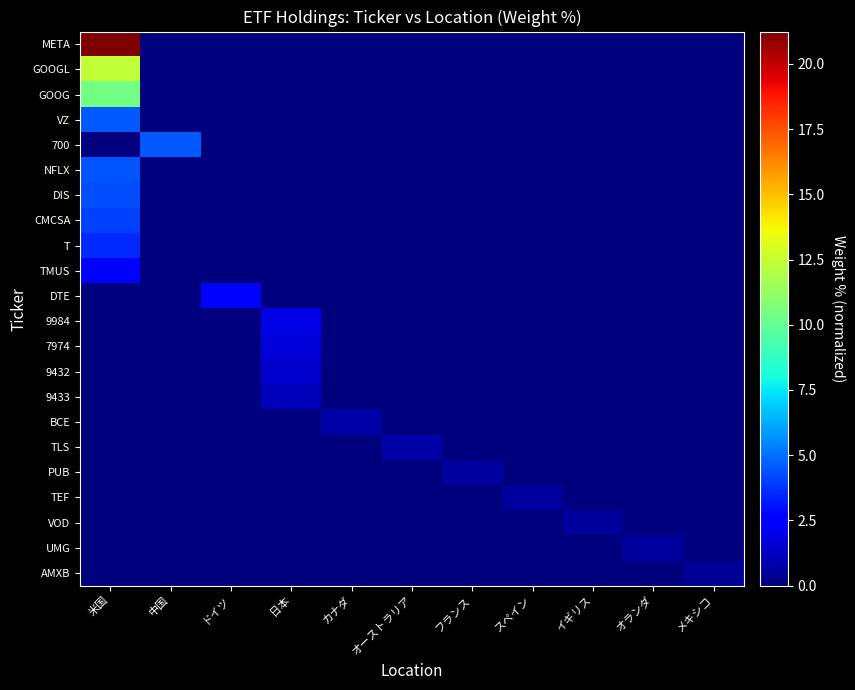

Reading right to left, what are all the values shown in this chart?

META: メキシコ=0.0	オランダ=0.0	イギリス=0.0	スペイン=0.0	フランス=0.0	オーストラリア=0.0	カナダ=0.0	日本=0.0	ドイツ=0.0	中国=0.0	米国=21.2
GOOGL: メキシコ=0.0	オランダ=0.0	イギリス=0.0	スペイン=0.0	フランス=0.0	オーストラリア=0.0	カナダ=0.0	日本=0.0	ドイツ=0.0	中国=0.0	米国=12.4
GOOG: メキシコ=0.0	オランダ=0.0	イギリス=0.0	スペイン=0.0	フランス=0.0	オーストラリア=0.0	カナダ=0.0	日本=0.0	ドイツ=0.0	中国=0.0	米国=10.4
VZ: メキシコ=0.0	オランダ=0.0	イギリス=0.0	スペイン=0.0	フランス=0.0	オーストラリア=0.0	カナダ=0.0	日本=0.0	ドイツ=0.0	中国=0.0	米国=4.5
700: メキシコ=0.0	オランダ=0.0	イギリス=0.0	スペイン=0.0	フランス=0.0	オーストラリア=0.0	カナダ=0.0	日本=0.0	ドイツ=0.0	中国=4.5	米国=0.0
NFLX: メキシコ=0.0	オランダ=0.0	イギリス=0.0	スペイン=0.0	フランス=0.0	オーストラリア=0.0	カナダ=0.0	日本=0.0	ドイツ=0.0	中国=0.0	米国=4.5
DIS: メキシコ=0.0	オランダ=0.0	イギリス=0.0	スペイン=0.0	フランス=0.0	オーストラリア=0.0	カナダ=0.0	日本=0.0	ドイツ=0.0	中国=0.0	米国=4.3
CMCSA: メキシコ=0.0	オランダ=0.0	イギリス=0.0	スペイン=0.0	フランス=0.0	オーストラリア=0.0	カナダ=0.0	日本=0.0	ドイツ=0.0	中国=0.0	米国=4.0
T: メキシコ=0.0	オランダ=0.0	イギリス=0.0	スペイン=0.0	フランス=0.0	オーストラリア=0.0	カナダ=0.0	日本=0.0	ドイツ=0.0	中国=0.0	米国=3.5
TMUS: メキシコ=0.0	オランダ=0.0	イギリス=0.0	スペイン=0.0	フランス=0.0	オーストラリア=0.0	カナダ=0.0	日本=0.0	ドイツ=0.0	中国=0.0	米国=2.5
DTE: メキシコ=0.0	オランダ=0.0	イギリス=0.0	スペイン=0.0	フランス=0.0	オーストラリア=0.0	カナダ=0.0	日本=0.0	ドイツ=2.3	中国=0.0	米国=0.0
9984: メキシコ=0.0	オランダ=0.0	イギリス=0.0	スペイン=0.0	フランス=0.0	オーストラリア=0.0	カナダ=0.0	日本=1.9	ドイツ=0.0	中国=0.0	米国=0.0
7974: メキシコ=0.0	オランダ=0.0	イギリス=0.0	スペイン=0.0	フランス=0.0	オーストラリア=0.0	カナダ=0.0	日本=1.7	ドイツ=0.0	中国=0.0	米国=0.0
9432: メキシコ=0.0	オランダ=0.0	イギリス=0.0	スペイン=0.0	フランス=0.0	オーストラリア=0.0	カナダ=0.0	日本=1.5	ドイツ=0.0	中国=0.0	米国=0.0
9433: メキシコ=0.0	オランダ=0.0	イギリス=0.0	スペイン=0.0	フランス=0.0	オーストラリア=0.0	カナダ=0.0	日本=1.1	ドイツ=0.0	中国=0.0	米国=0.0
BCE: メキシコ=0.0	オランダ=0.0	イギリス=0.0	スペイン=0.0	フランス=0.0	オーストラリア=0.0	カナダ=0.8	日本=0.0	ドイツ=0.0	中国=0.0	米国=0.0
TLS: メキシコ=0.0	オランダ=0.0	イギリス=0.0	スペイン=0.0	フランス=0.0	オーストラリア=0.8	カナダ=0.0	日本=0.0	ドイツ=0.0	中国=0.0	米国=0.0
PUB: メキシコ=0.0	オランダ=0.0	イギリス=0.0	スペイン=0.0	フランス=0.7	オーストラリア=0.0	カナダ=0.0	日本=0.0	ドイツ=0.0	中国=0.0	米国=0.0
TEF: メキシコ=0.0	オランダ=0.0	イギリス=0.0	スペイン=0.6	フランス=0.0	オーストラリア=0.0	カナダ=0.0	日本=0.0	ドイツ=0.0	中国=0.0	米国=0.0
VOD: メキシコ=0.0	オランダ=0.0	イギリス=0.5	スペイン=0.0	フランス=0.0	オーストラリア=0.0	カナダ=0.0	日本=0.0	ドイツ=0.0	中国=0.0	米国=0.0
UMG: メキシコ=0.0	オランダ=0.6	イギリス=0.0	スペイン=0.0	フランス=0.0	オーストラリア=0.0	カナダ=0.0	日本=0.0	ドイツ=0.0	中国=0.0	米国=0.0
AMXB: メキシコ=0.5	オランダ=0.0	イギリス=0.0	スペイン=0.0	フランス=0.0	オーストラリア=0.0	カナダ=0.0	日本=0.0	ドイツ=0.0	中国=0.0	米国=0.0